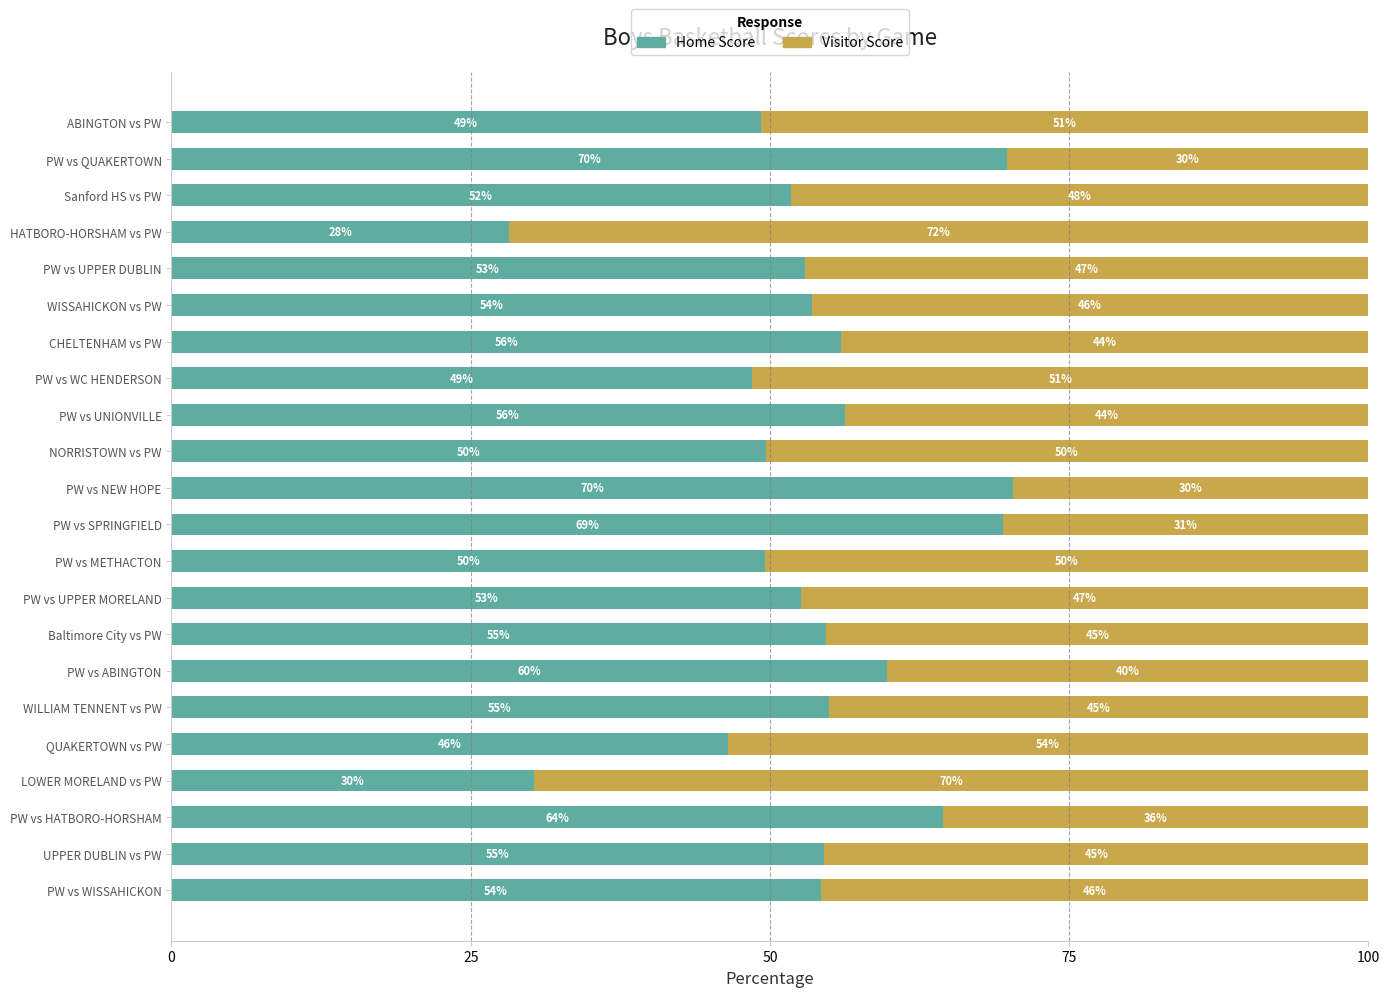

What is the total value across all series at PW vs WC HENDERSON?

100.0